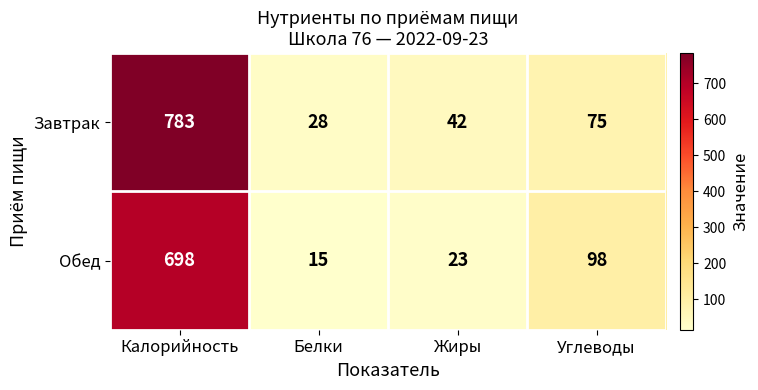

How many data points does each series have?

4